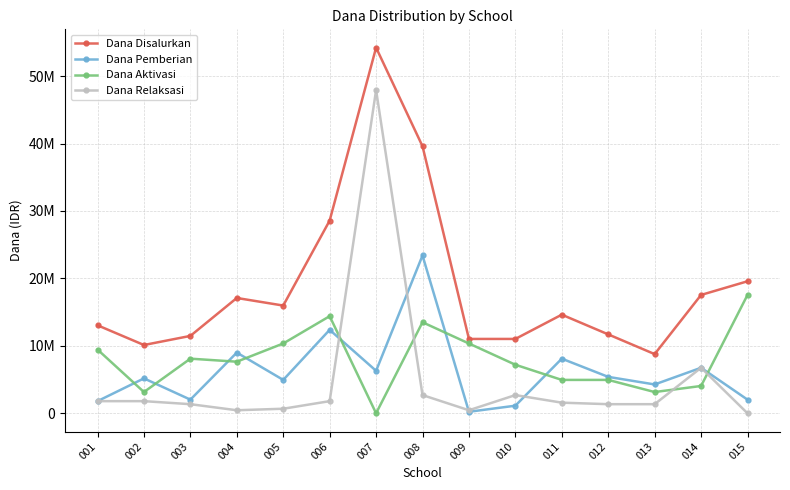

What value does the Dana Pemberian series have at 010, to the nearest 100?

1125000